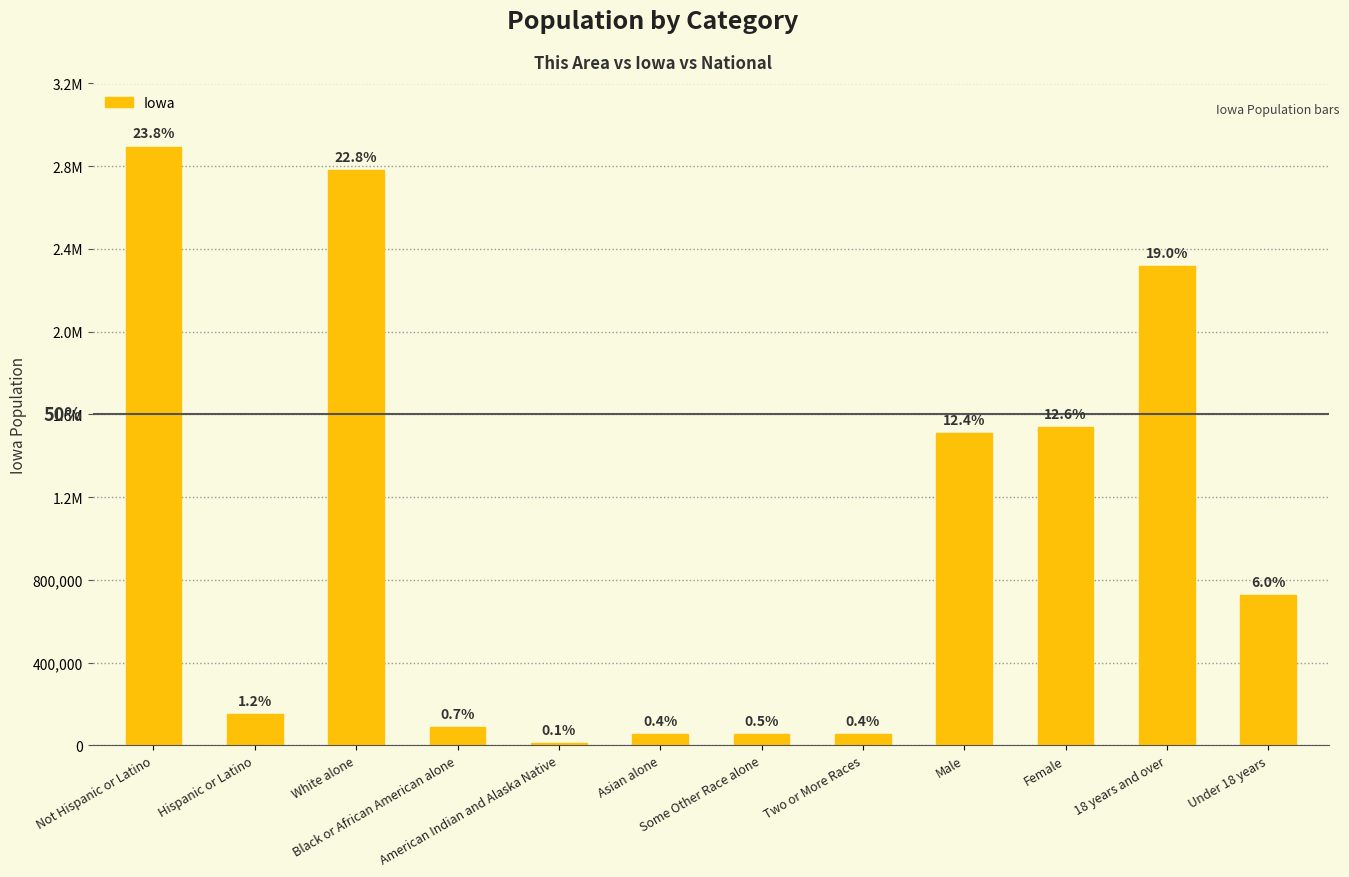

Does the chart contain any negative values?

No